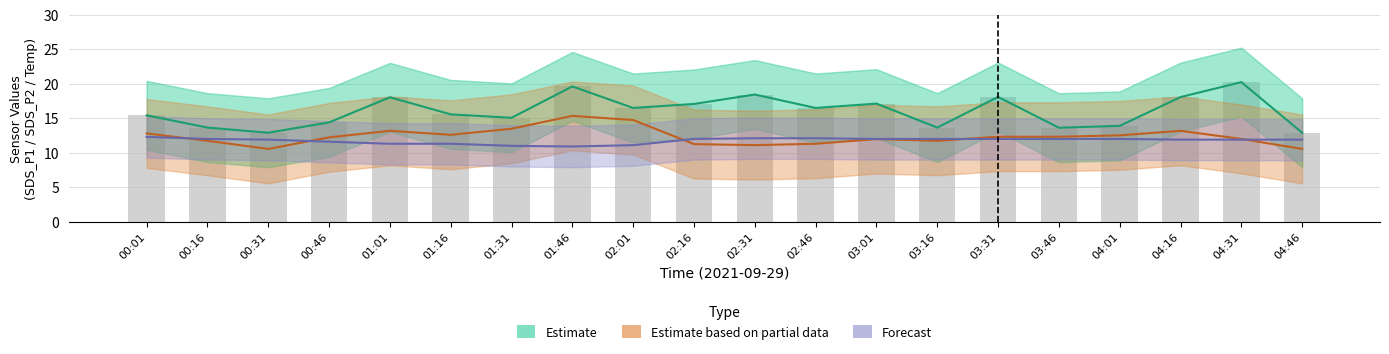

Is the value of Forecast at 03:01 greater than the value of Estimate at 00:16?

No